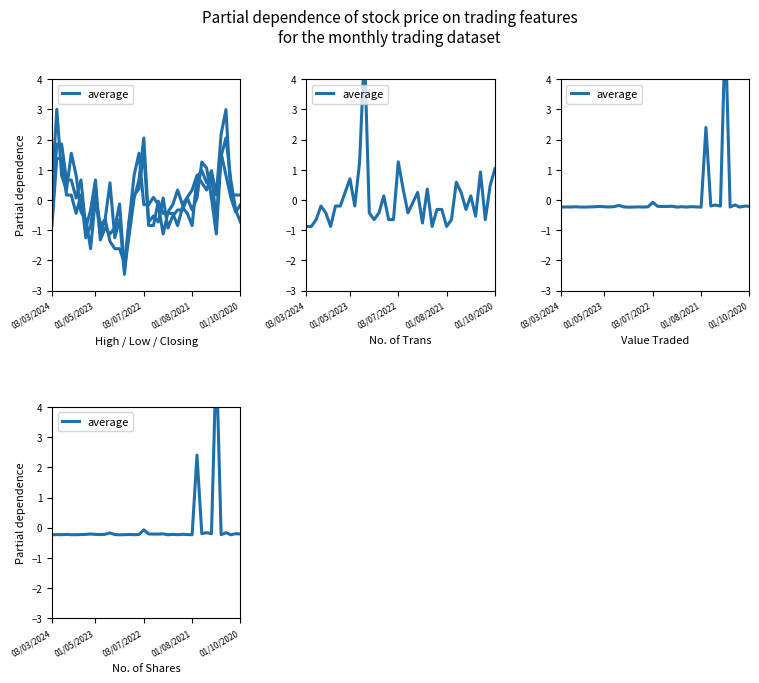

How many negative values are there?

38